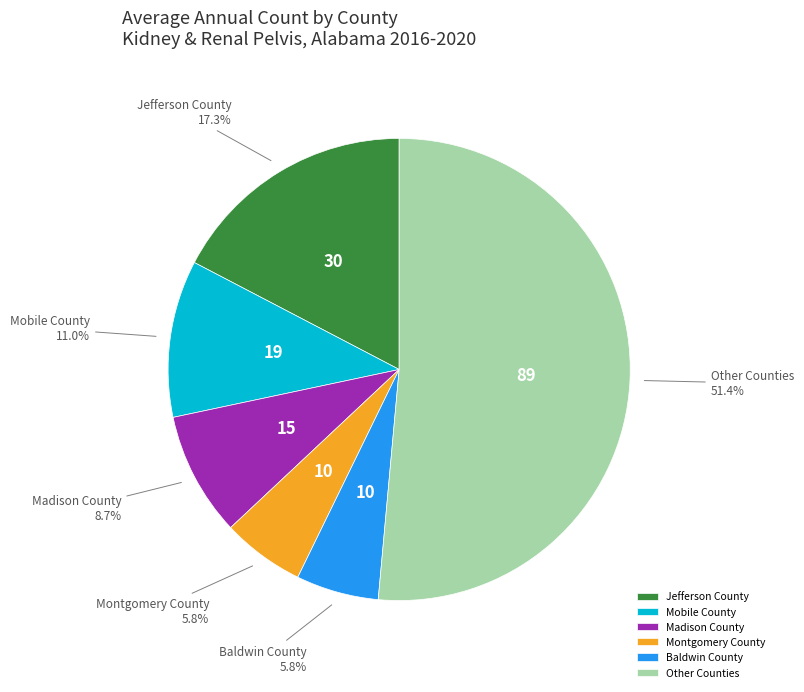

How many segments does this pie chart have?

6